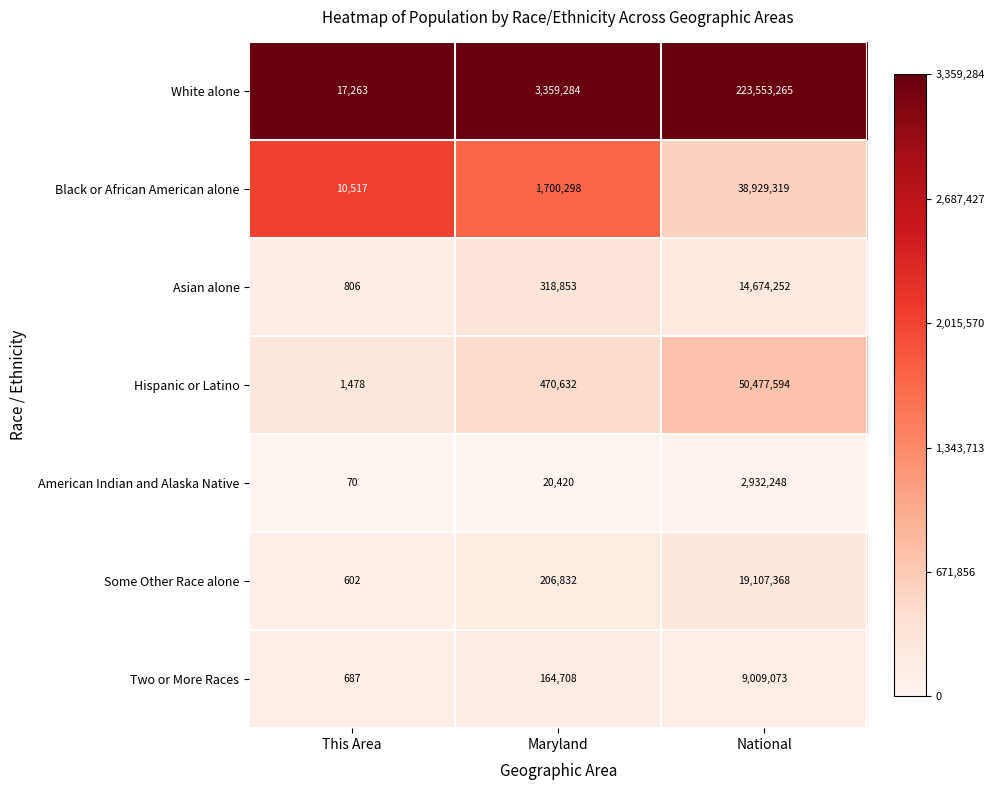

Reading right to left, transcribe all the data shown in this chart.

White alone: 223553265	3359284	17263
Black or African American alone: 38929319	1700298	10517
Asian alone: 14674252	318853	806
Hispanic or Latino: 50477594	470632	1478
American Indian and Alaska Native: 2932248	20420	70
Some Other Race alone: 19107368	206832	602
Two or More Races: 9009073	164708	687